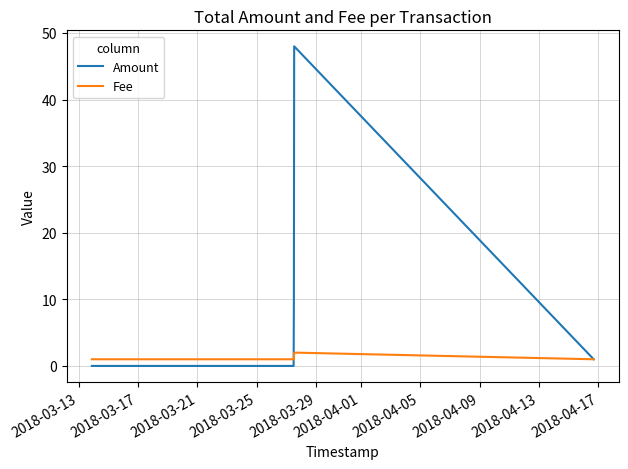

List the series in order of their peak value, highest first.

Amount, Fee